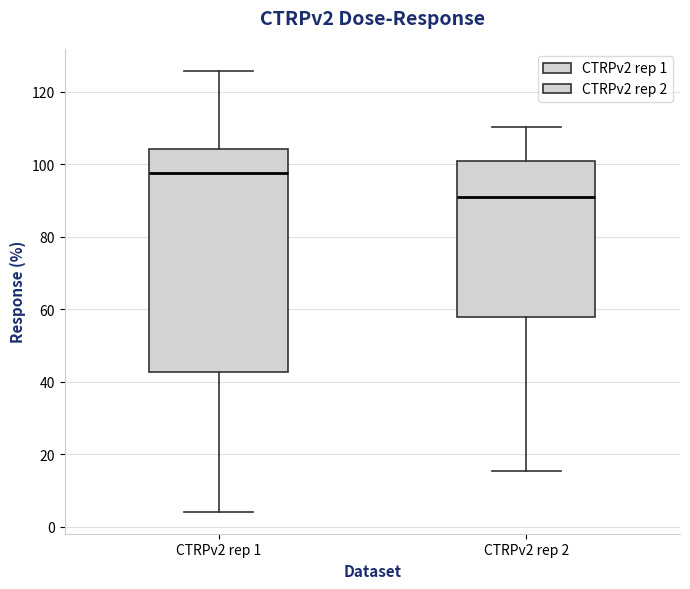

Reading left to right, read every box against the y-axis: the position of its median line, the range the box covers, and the ends of its whiskers. The values are not printed on the chart, so give them approximately, as read against the axis.

CTRPv2 rep 1: median 98, box 42 to 104, whiskers 4 to 126
CTRPv2 rep 2: median 92, box 58 to 100, whiskers 16 to 110